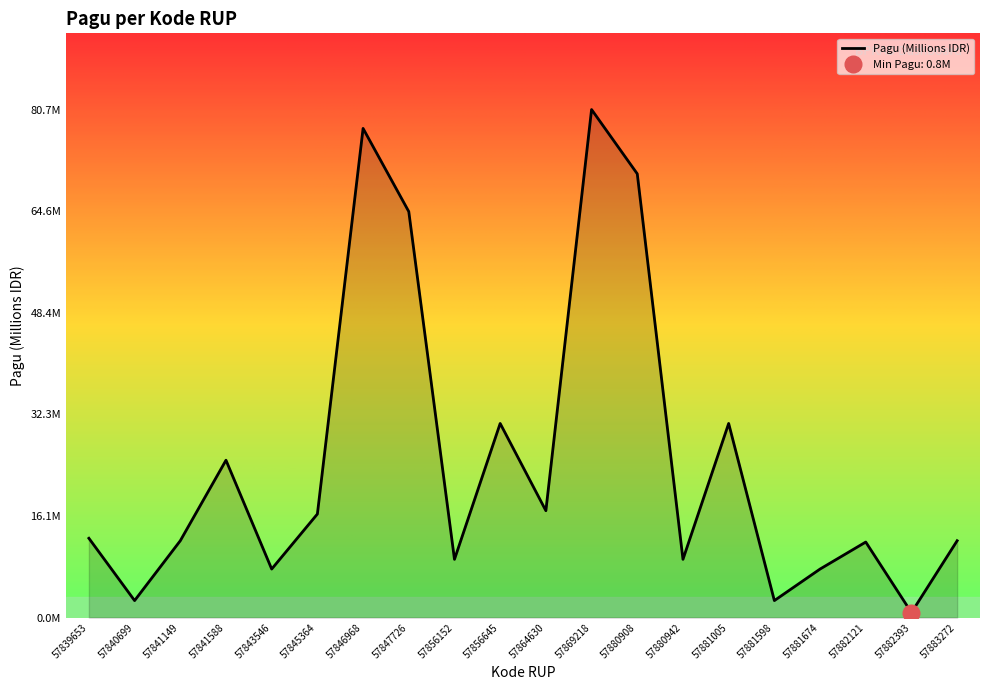

Reading left to right, extract all data points from this chart.

57839653=12.6	57840699=2.7	57841149=12.2	57841588=25.0	57843546=7.7	57845364=16.5	57846968=77.7	57847726=64.5	57856152=9.3	57856645=30.8	57864630=17.0	57869218=80.7	57880908=70.5	57880942=9.3	57881005=30.8	57881598=2.7	57881674=7.7	57882121=12.0	57882393=0.8	57883272=12.2